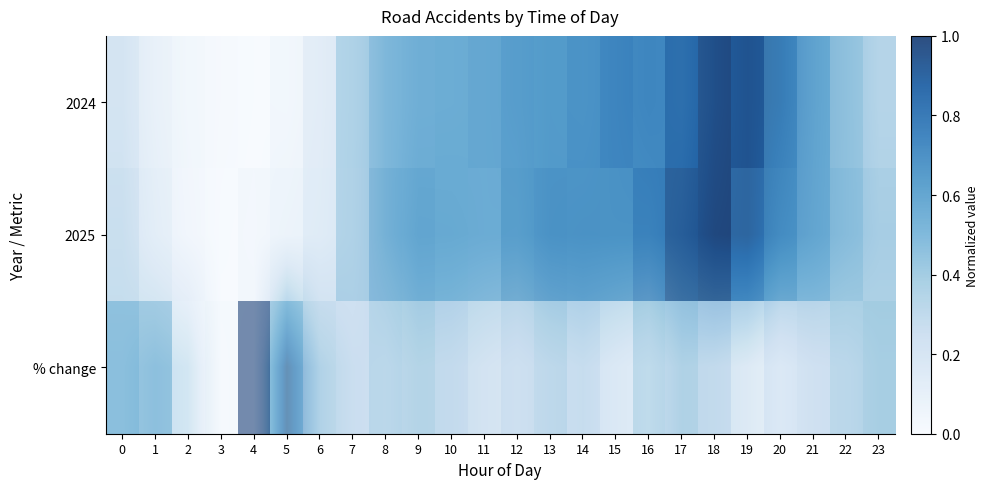

At 8, list the series in order from smallest to largest.

% change, 2025, 2024